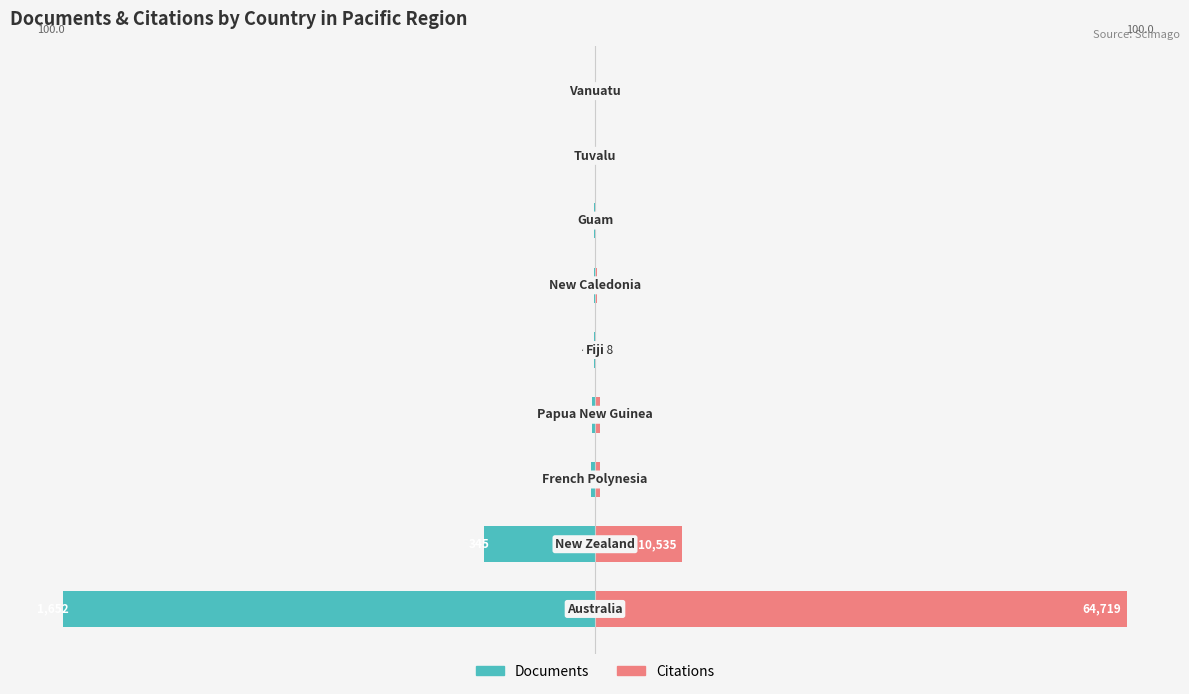

What is the average value of the Documents series?

-13.7